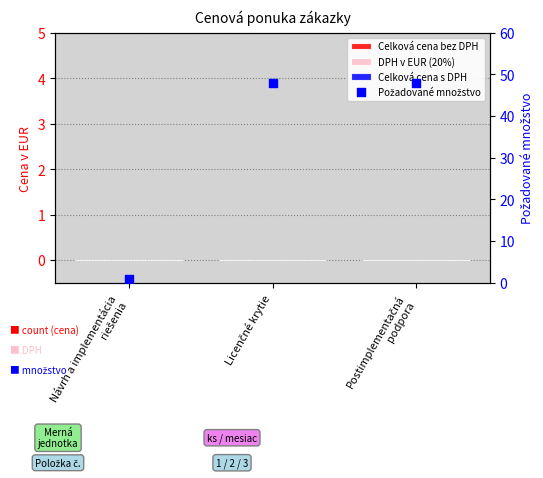

What is the total value across all series at Návrh a implementácia
riešenia?

1